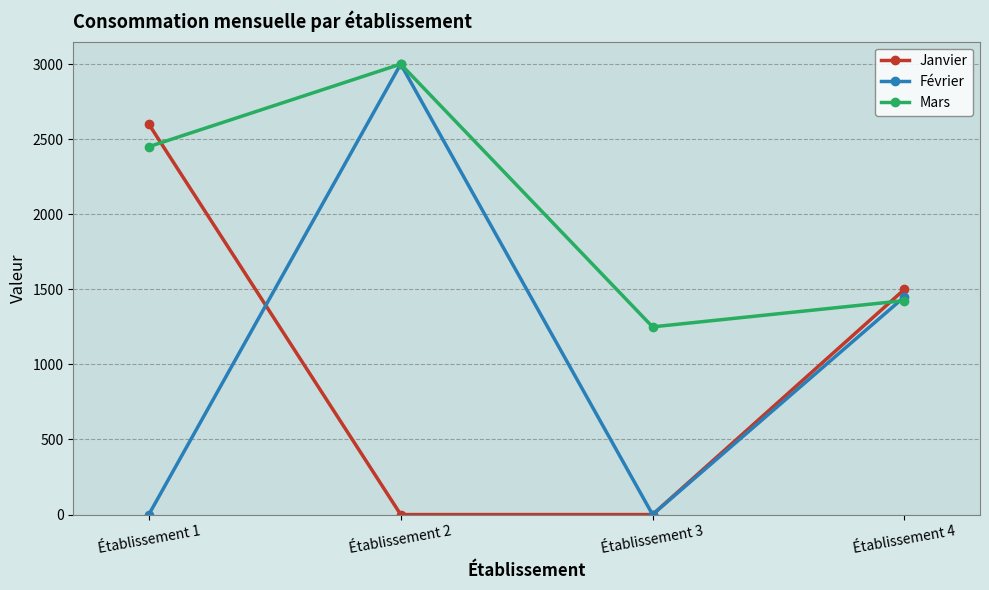

What is the approximate value of Mars at Établissement 3, to the nearest 10?

1250